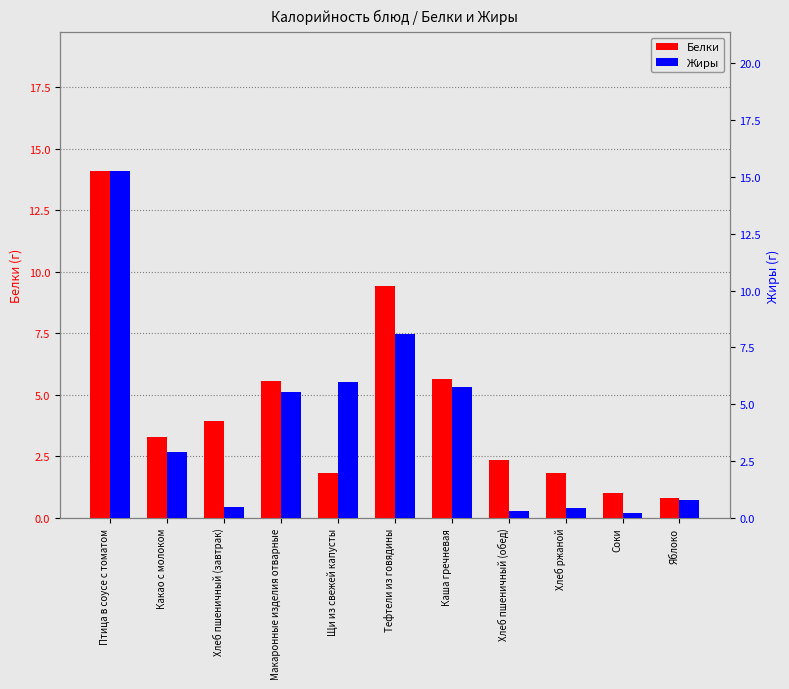

What is the sum of all Жиры values?

45.8